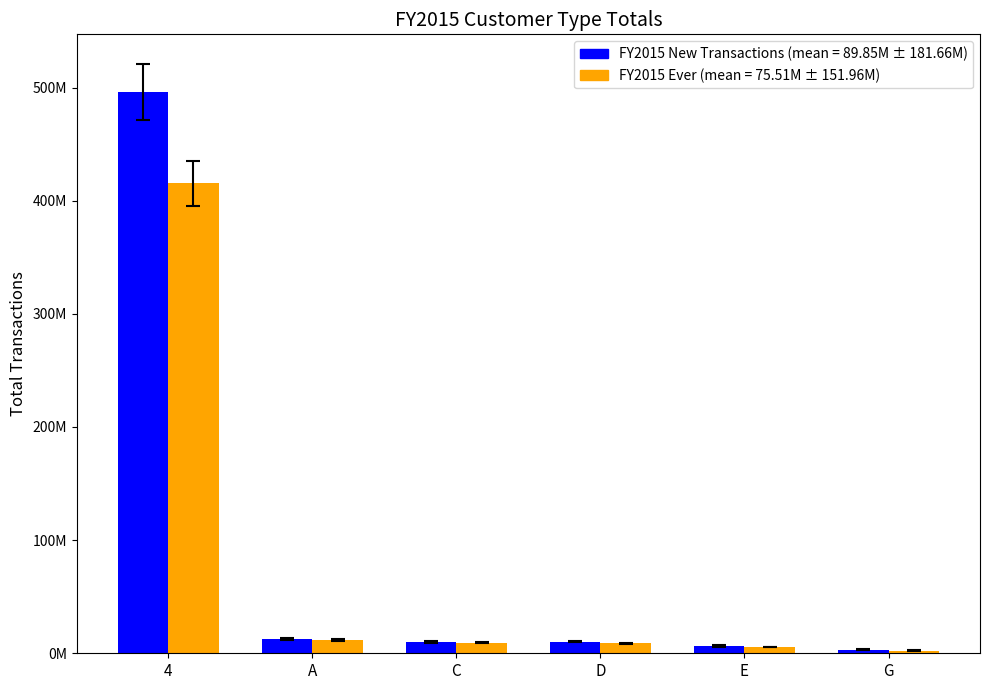

At which category is the sum across all series the highest?

4